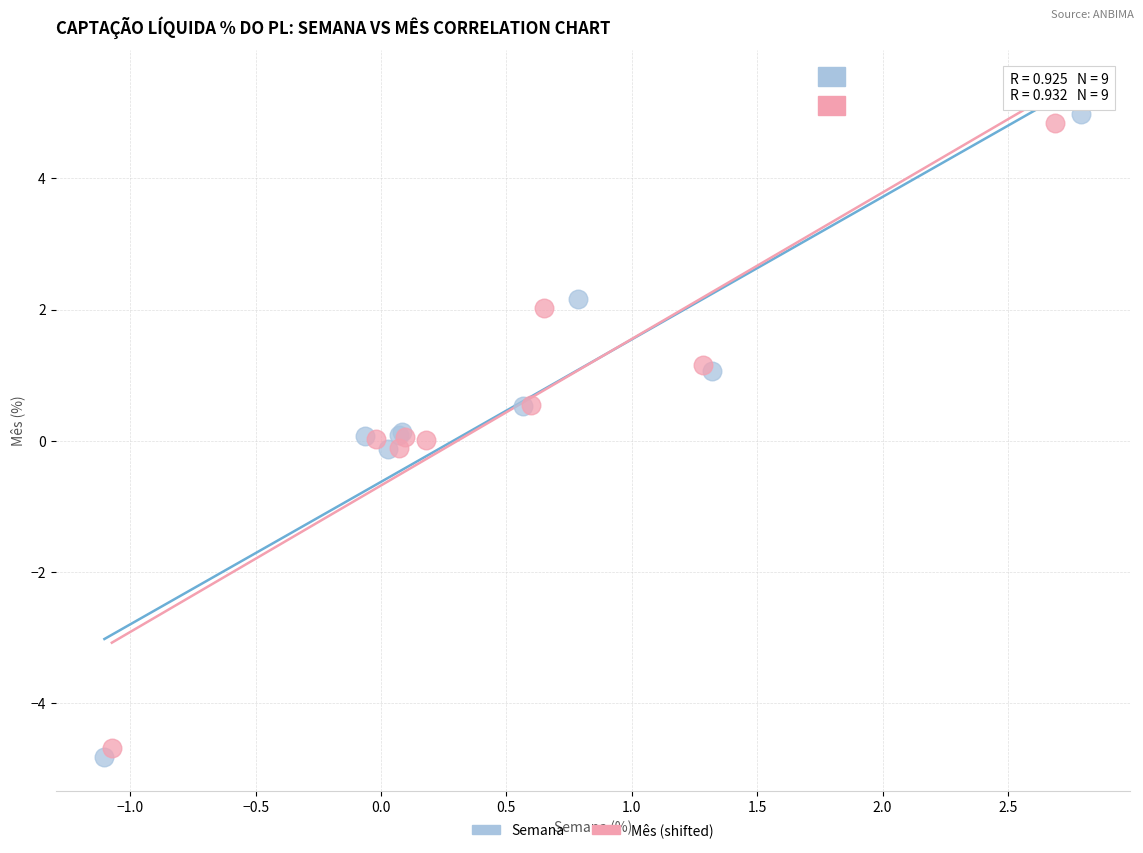

Which series has the widest spread of Y values?

Semana